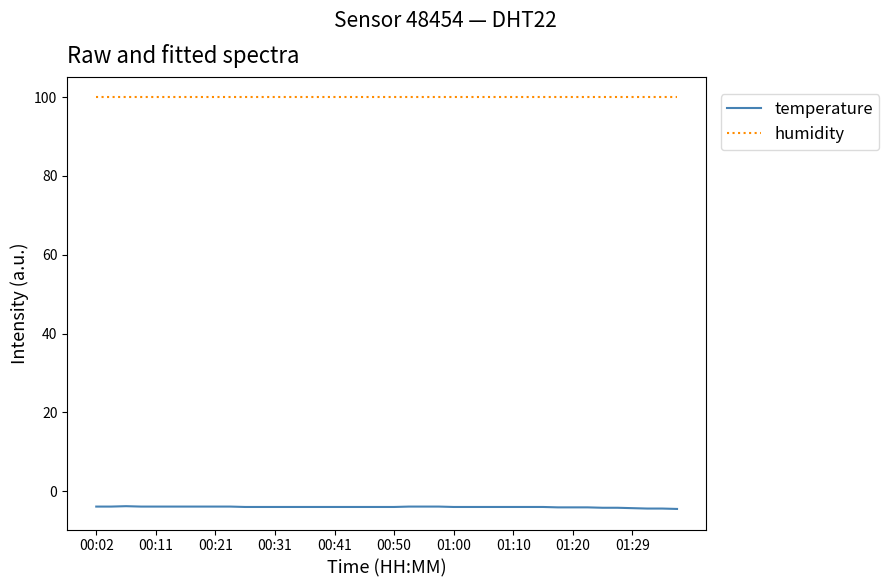

What is the greatest value displayed?

99.9